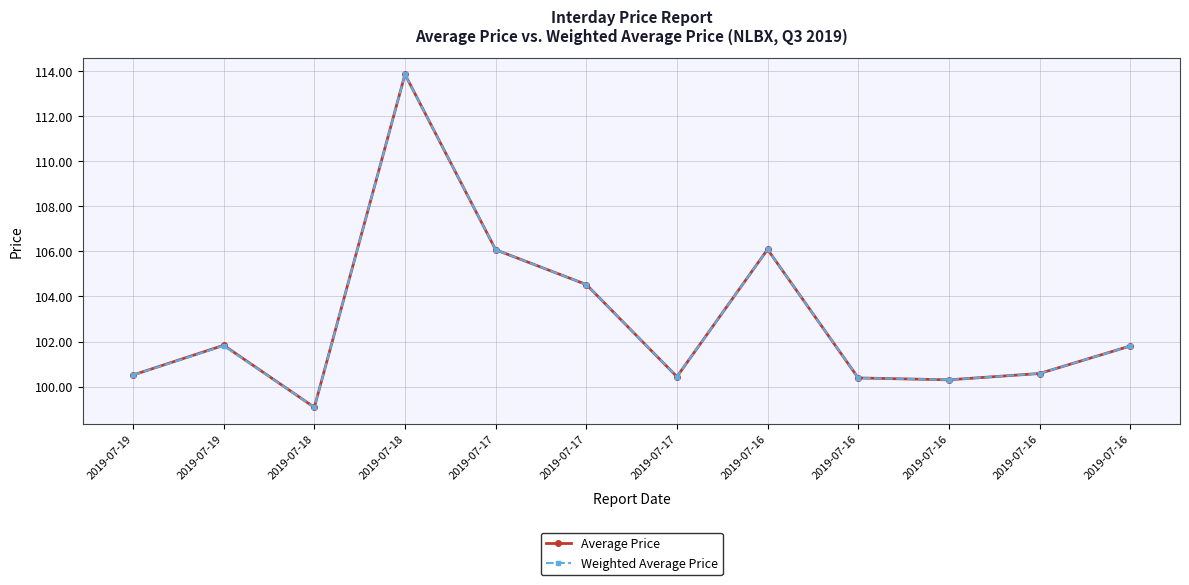

How many distinct data groups are displayed?

2